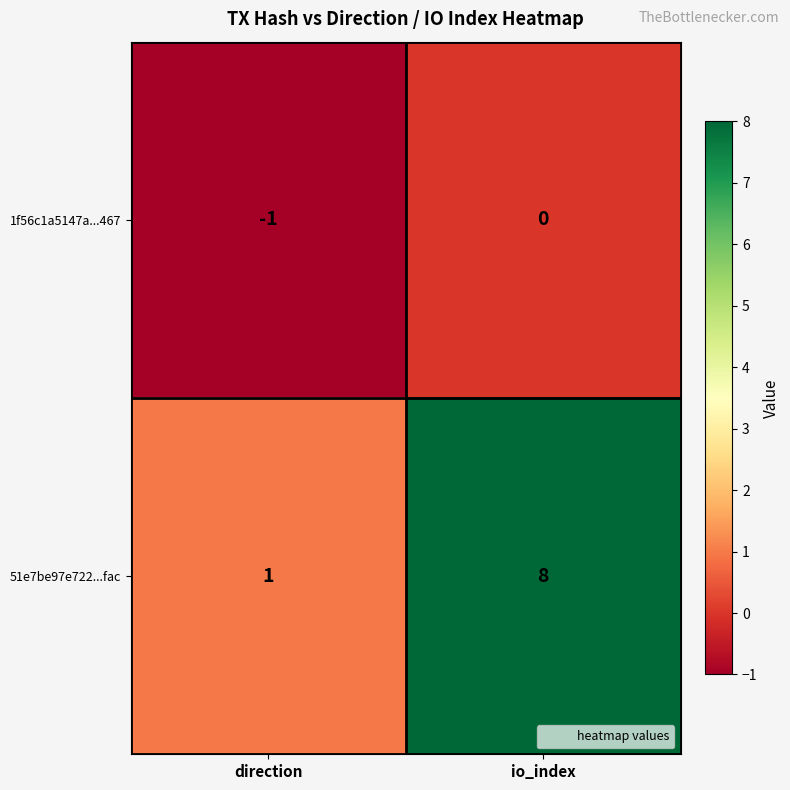

How many series are shown in this chart?

2